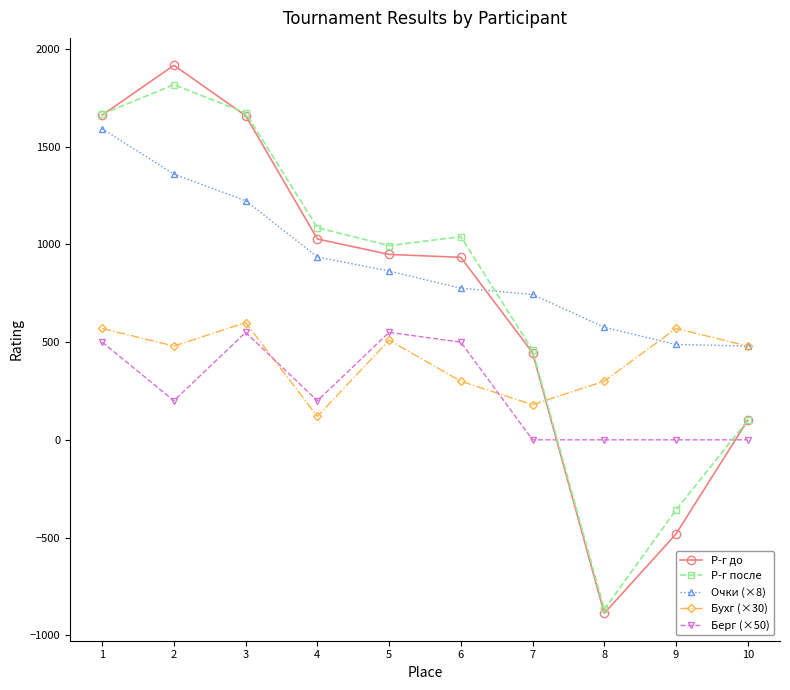

True or false: Берг (×50) has a value of 348 at 5.

False